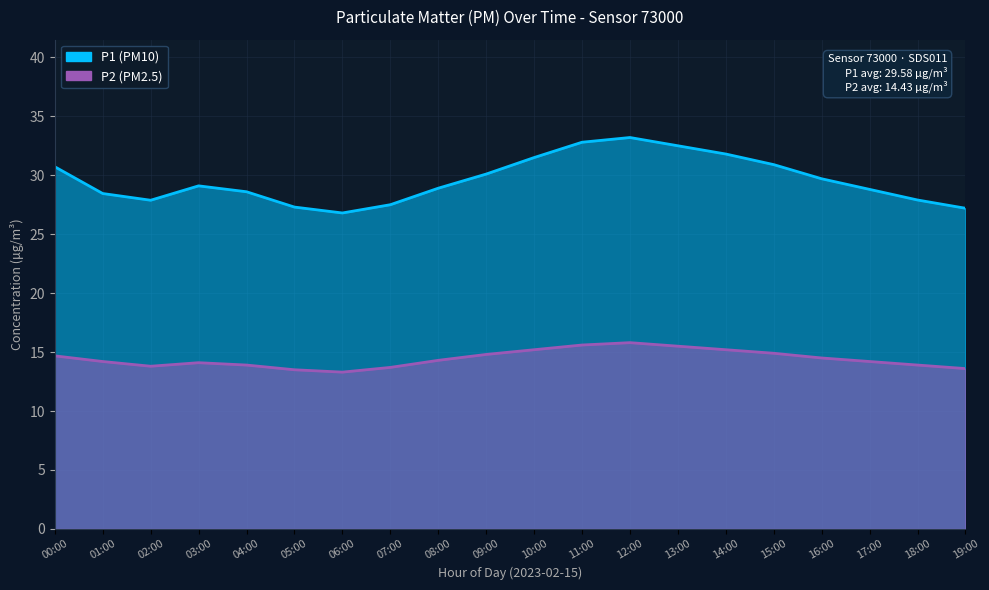

Rank the categories by P2 value from highest to lowest.

12:00, 11:00, 13:00, 10:00, 14:00, 15:00, 09:00, 00:00, 16:00, 08:00, 01:00, 17:00, 03:00, 04:00, 18:00, 02:00, 07:00, 19:00, 05:00, 06:00